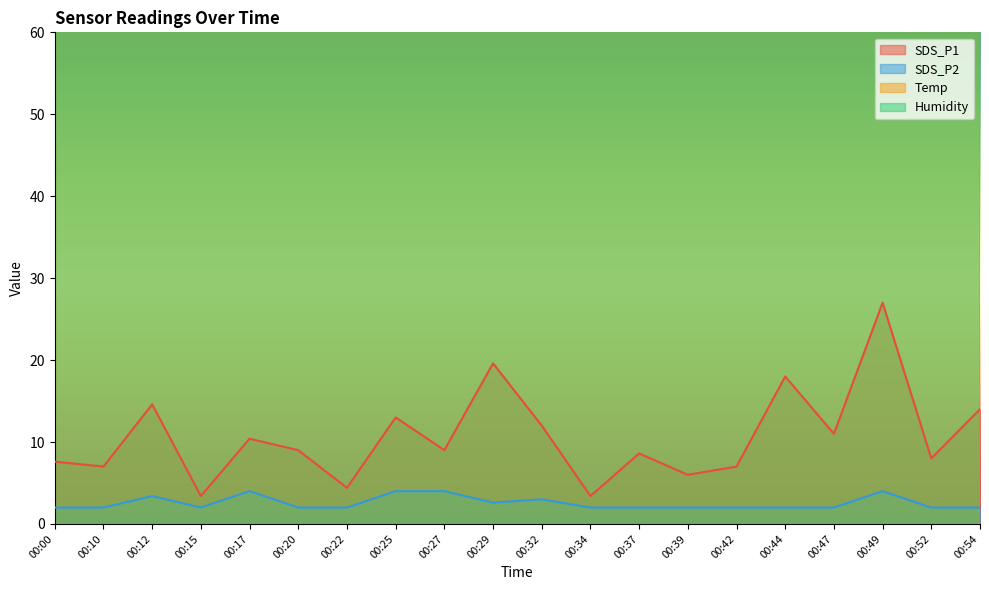

Reading left to right, extract all data points from this chart.

SDS_P1: 7.6	7.0	14.6	3.4	10.4	9.0	4.4	13.0	9.0	19.6	12.0	3.4	8.6	6.0	7.0	18.0	11.0	27.0	8.0	14.0
SDS_P2: 2.0	2.0	3.4	2.0	4.0	2.0	2.0	4.0	4.0	2.6	3.0	2.0	2.0	2.0	2.0	2.0	2.0	4.0	2.0	2.0
Humidity: 1692.0	1692.0	1689.0	1689.0	1689.0	1689.0	1689.0	1689.0	1689.0	1686.0	1686.0	1686.0	1686.0	1686.0	1686.0	1686.0	1686.0	1686.0	1686.0	1707.0